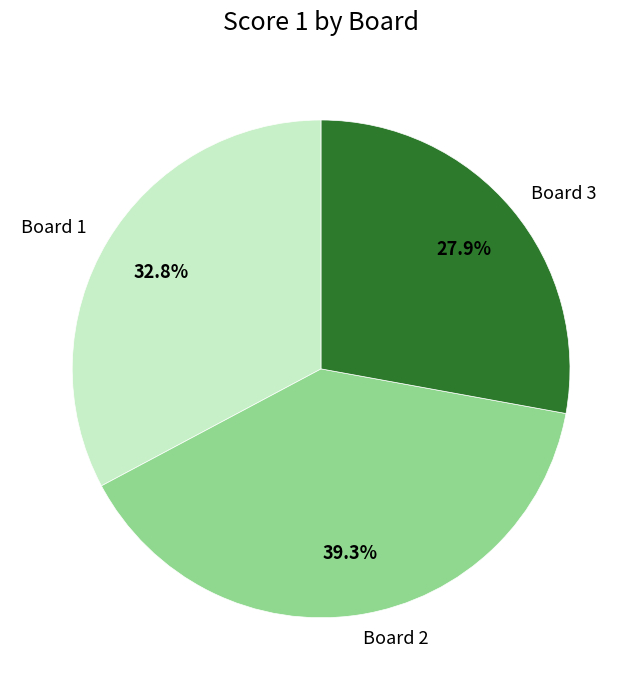

Does any single category account for the majority?

No